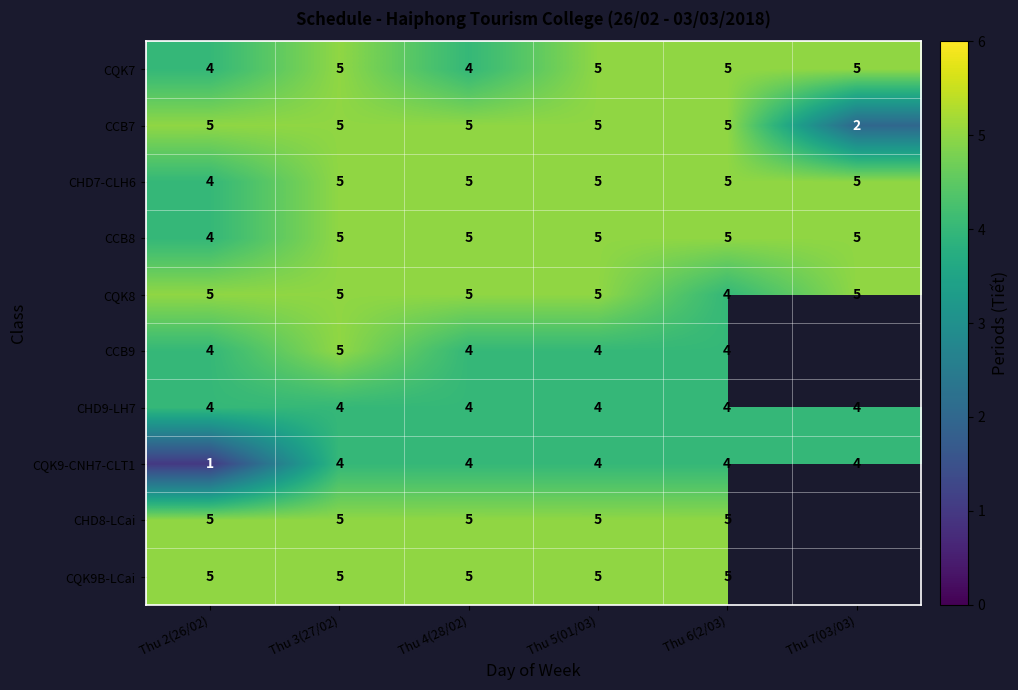

Where is CCB7 nearest to the value 3?

Thu 7(03/03)